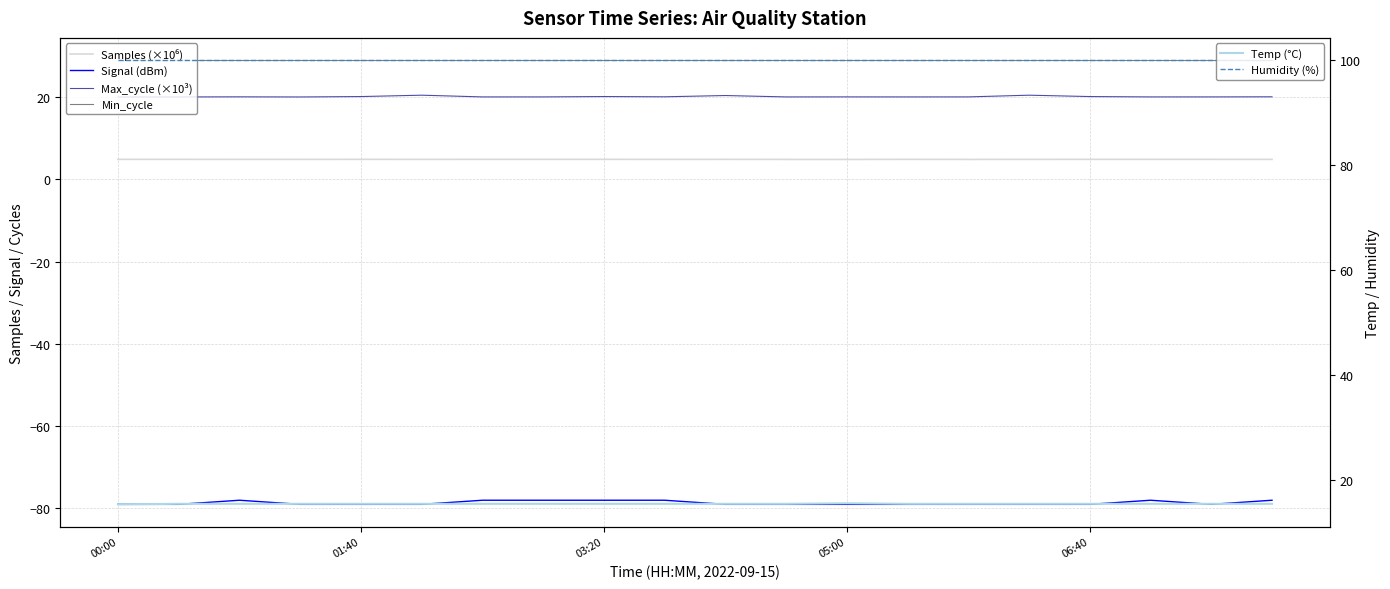

Which series has the largest total across all categories?

Humidity (%)